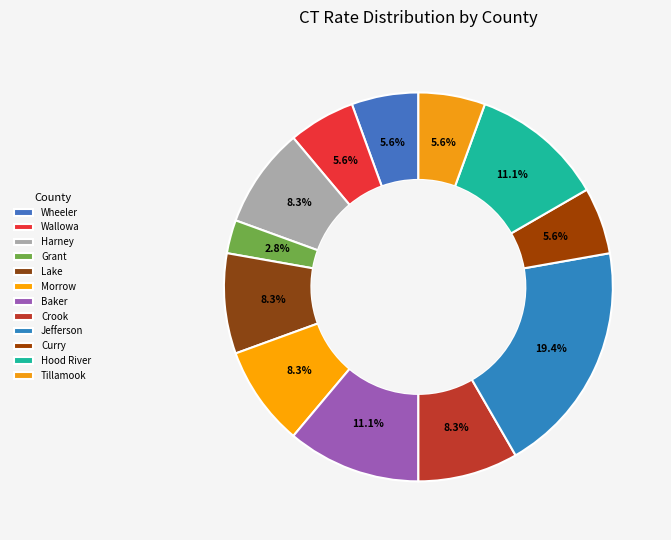

Is Curry the majority of the pie?

No